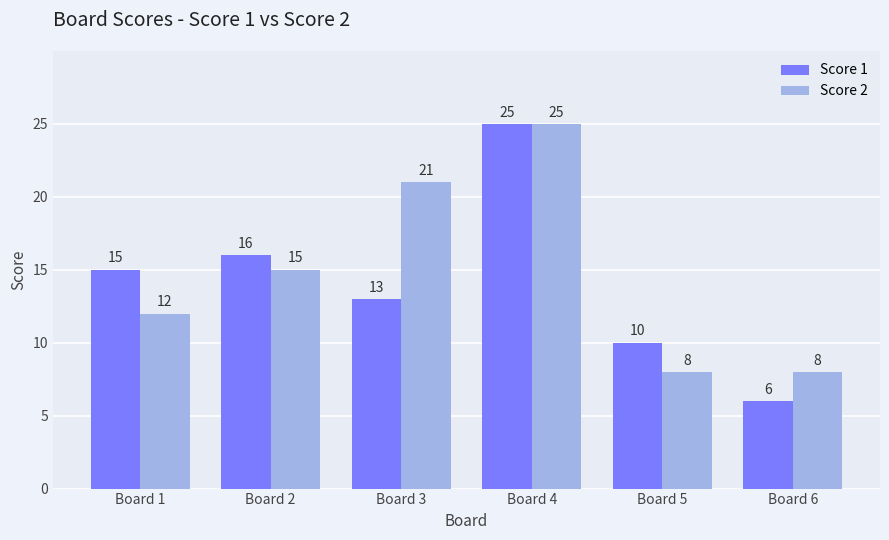

At which label is Score 1 closest to 15?

Board 1